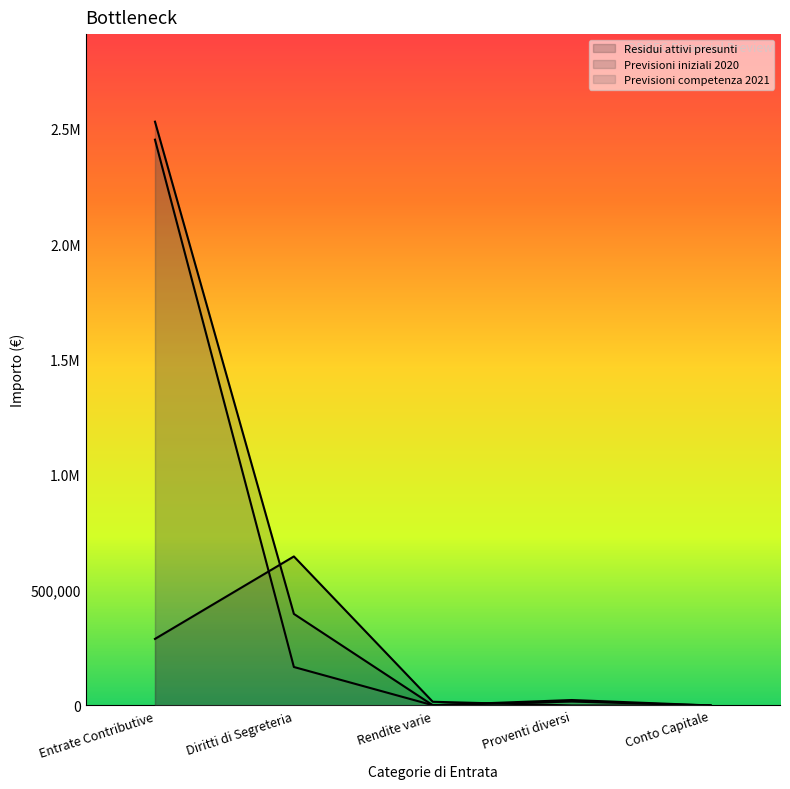

What is the label of the 2nd point from the right?

Proventi diversi